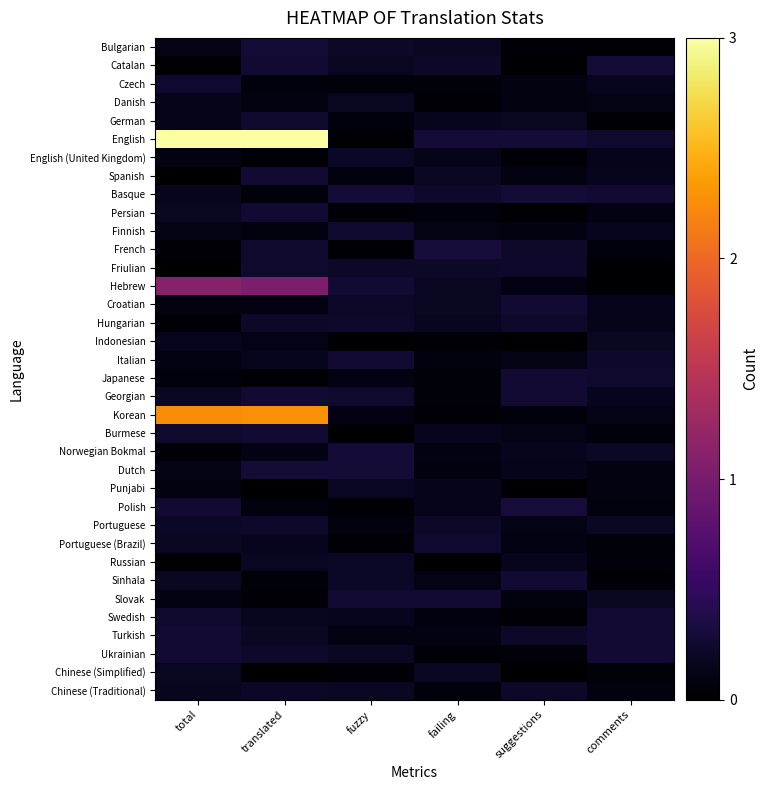

Reading left to right, what are all the values shown in this chart?

Bulgarian: total=0.1	translated=0.3	fuzzy=0.2	failing=0.2	suggestions=0.0	comments=0.0
Catalan: total=0.0	translated=0.3	fuzzy=0.2	failing=0.2	suggestions=0.0	comments=0.3
Czech: total=0.2	translated=0.1	fuzzy=0.1	failing=0.1	suggestions=0.1	comments=0.2
Danish: total=0.1	translated=0.1	fuzzy=0.2	failing=0.0	suggestions=0.1	comments=0.1
German: total=0.1	translated=0.2	fuzzy=0.1	failing=0.2	suggestions=0.2	comments=0.0
English: total=3.2	translated=3.1	fuzzy=0.0	failing=0.3	suggestions=0.3	comments=0.2
English (United Kingdom): total=0.1	translated=0.0	fuzzy=0.2	failing=0.1	suggestions=0.0	comments=0.1
Spanish: total=0.0	translated=0.3	fuzzy=0.1	failing=0.2	suggestions=0.1	comments=0.2
Basque: total=0.2	translated=0.1	fuzzy=0.3	failing=0.2	suggestions=0.3	comments=0.3
Persian: total=0.2	translated=0.3	fuzzy=0.0	failing=0.1	suggestions=0.0	comments=0.1
Finnish: total=0.1	translated=0.1	fuzzy=0.2	failing=0.1	suggestions=0.1	comments=0.2
French: total=0.0	translated=0.2	fuzzy=0.0	failing=0.3	suggestions=0.2	comments=0.1
Friulian: total=0.0	translated=0.2	fuzzy=0.2	failing=0.2	suggestions=0.2	comments=0.0
Hebrew: total=1.1	translated=1.0	fuzzy=0.3	failing=0.2	suggestions=0.1	comments=0.0
Croatian: total=0.1	translated=0.1	fuzzy=0.2	failing=0.2	suggestions=0.3	comments=0.1
Hungarian: total=0.0	translated=0.2	fuzzy=0.2	failing=0.2	suggestions=0.2	comments=0.1
Indonesian: total=0.2	translated=0.1	fuzzy=0.0	failing=0.0	suggestions=0.0	comments=0.2
Italian: total=0.1	translated=0.2	fuzzy=0.3	failing=0.1	suggestions=0.1	comments=0.2
Japanese: total=0.1	translated=0.0	fuzzy=0.1	failing=0.0	suggestions=0.3	comments=0.2
Georgian: total=0.2	translated=0.3	fuzzy=0.2	failing=0.1	suggestions=0.3	comments=0.2
Korean: total=2.2	translated=2.3	fuzzy=0.1	failing=0.0	suggestions=0.1	comments=0.1
Burmese: total=0.2	translated=0.3	fuzzy=0.0	failing=0.2	suggestions=0.1	comments=0.1
Norwegian Bokmal: total=0.0	translated=0.1	fuzzy=0.3	failing=0.1	suggestions=0.2	comments=0.2
Dutch: total=0.1	translated=0.3	fuzzy=0.3	failing=0.1	suggestions=0.1	comments=0.1
Punjabi: total=0.1	translated=0.0	fuzzy=0.2	failing=0.2	suggestions=0.0	comments=0.1
Polish: total=0.3	translated=0.1	fuzzy=0.0	failing=0.1	suggestions=0.3	comments=0.1
Portuguese: total=0.2	translated=0.2	fuzzy=0.1	failing=0.2	suggestions=0.1	comments=0.2
Portuguese (Brazil): total=0.2	translated=0.2	fuzzy=0.0	failing=0.3	suggestions=0.1	comments=0.1
Russian: total=0.0	translated=0.2	fuzzy=0.2	failing=0.0	suggestions=0.2	comments=0.1
Sinhala: total=0.2	translated=0.1	fuzzy=0.2	failing=0.1	suggestions=0.3	comments=0.0
Slovak: total=0.1	translated=0.0	fuzzy=0.3	failing=0.3	suggestions=0.1	comments=0.2
Swedish: total=0.2	translated=0.2	fuzzy=0.2	failing=0.1	suggestions=0.0	comments=0.3
Turkish: total=0.3	translated=0.2	fuzzy=0.1	failing=0.1	suggestions=0.2	comments=0.3
Ukrainian: total=0.3	translated=0.2	fuzzy=0.2	failing=0.0	suggestions=0.0	comments=0.3
Chinese (Simplified): total=0.2	translated=0.0	fuzzy=0.0	failing=0.2	suggestions=0.0	comments=0.0
Chinese (Traditional): total=0.2	translated=0.2	fuzzy=0.2	failing=0.1	suggestions=0.2	comments=0.1